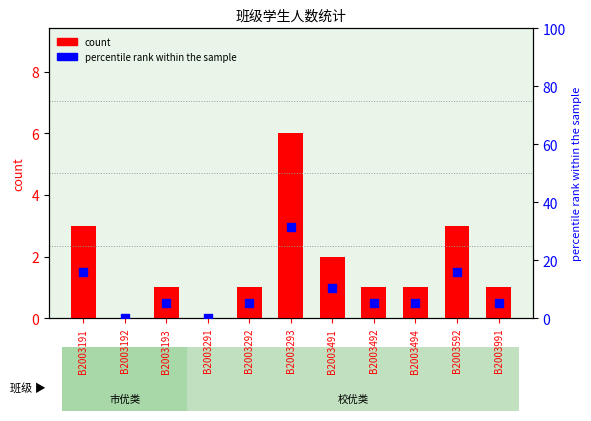

Is the value of count at B2003991 greater than the value of percentile rank within the sample at B2003291?

Yes